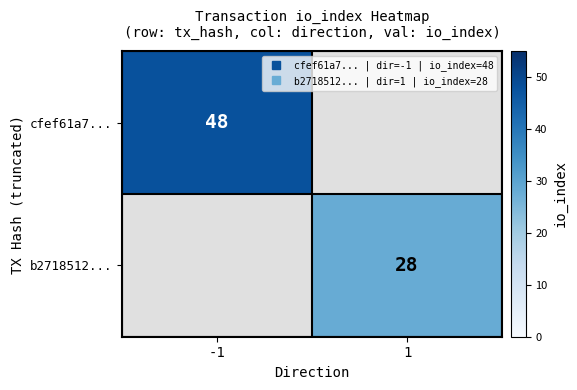

The value of b2718512... at 1 is 28.0. True or false?

True